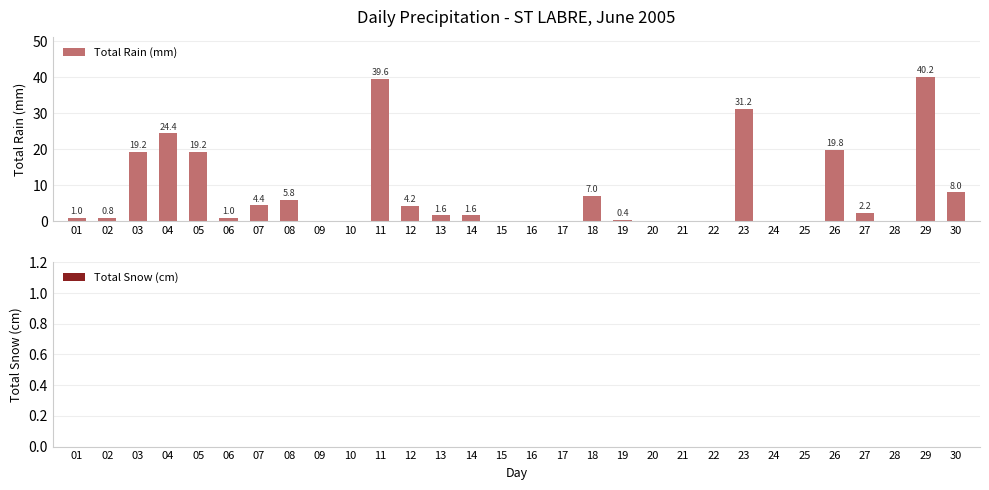

What is the maximum value shown in the chart?

40.2